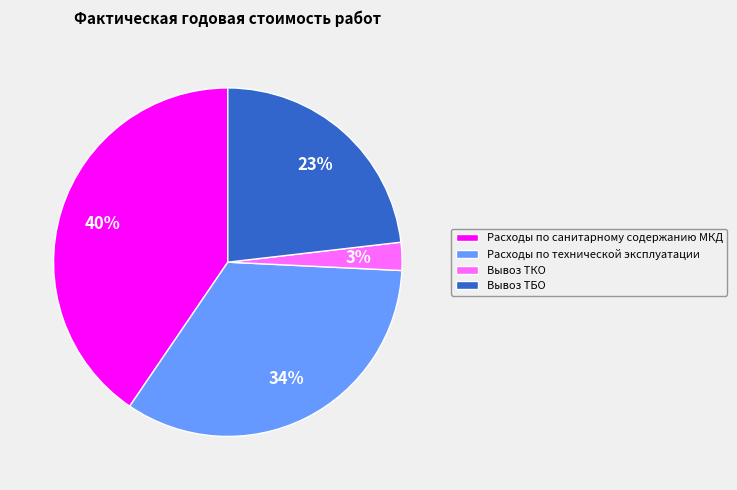

To the nearest percent, what is the average slice percentage?

25%